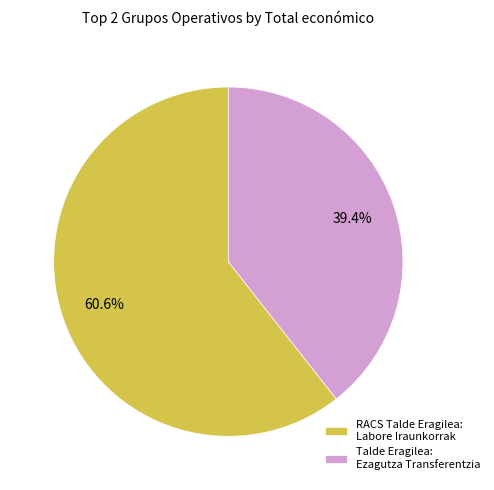

Which slice is the largest?

RACS Talde Eragilea: Labore Iraunkorrak